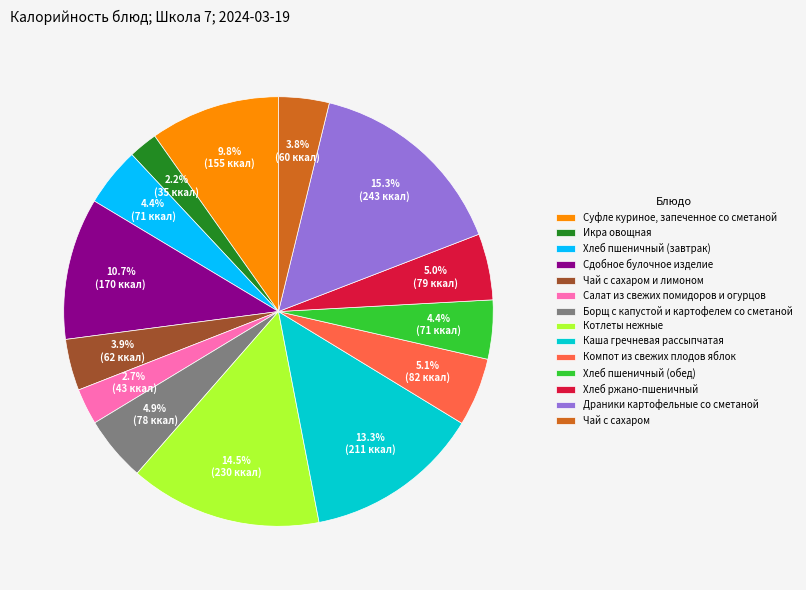

Which slice is the smallest?

Икра овощная